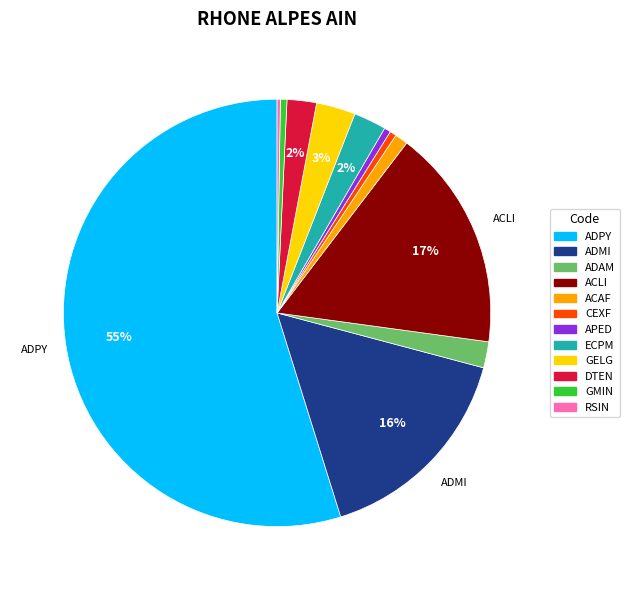

Which slice is the largest?

ADPY